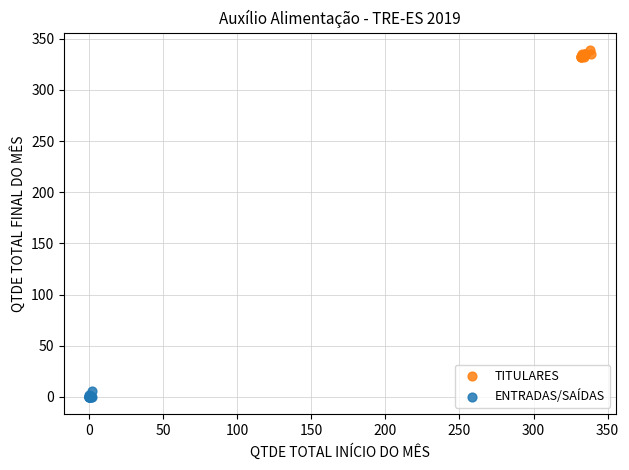

Which series contains the highest Y value?

TITULARES